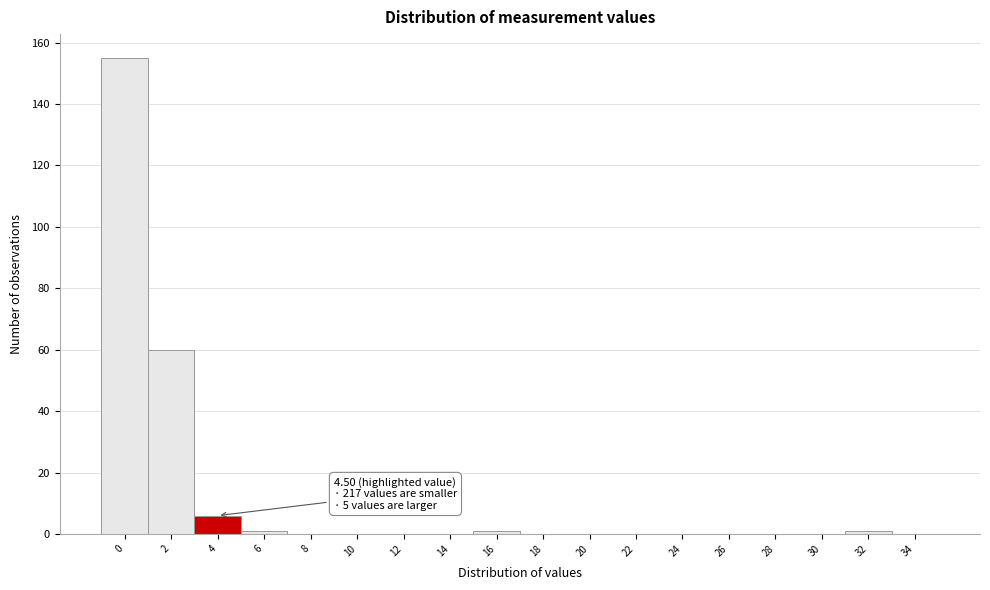

Reading left to right, list all the values displayed in this chart.

0=155	2=60	4=6	6=1	8=0	10=0	12=0	14=0	16=1	18=0	20=0	22=0	24=0	26=0	28=0	30=0	32=1	34=0